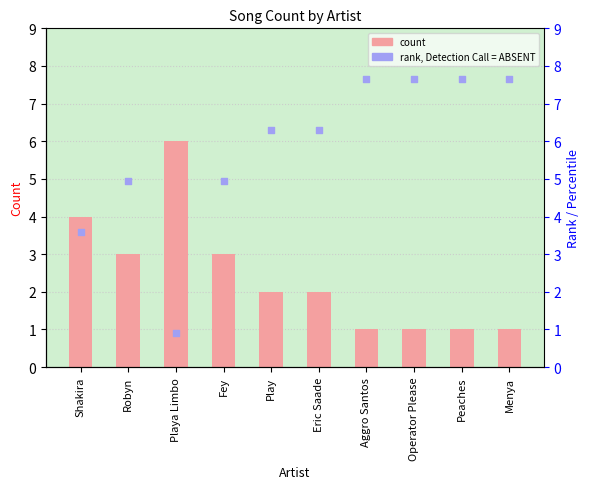

Which series contains the highest Y value?

rank, Detection Call = ABSENT